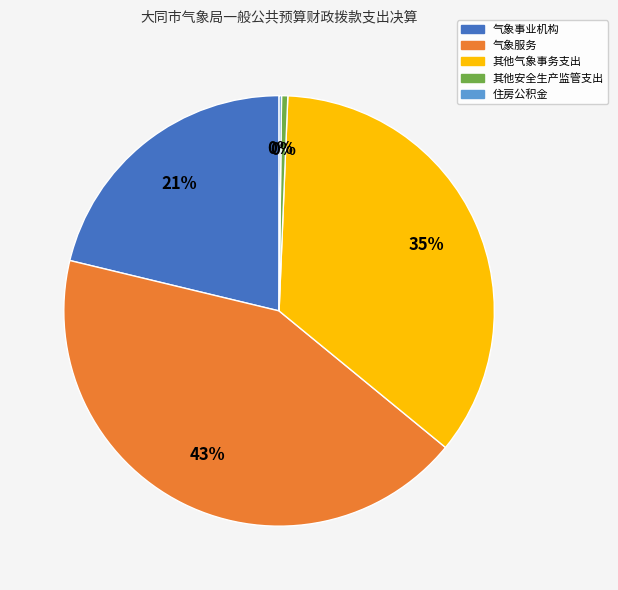

The 其他气象事务支出 slice represents 35% of the pie. True or false?

True